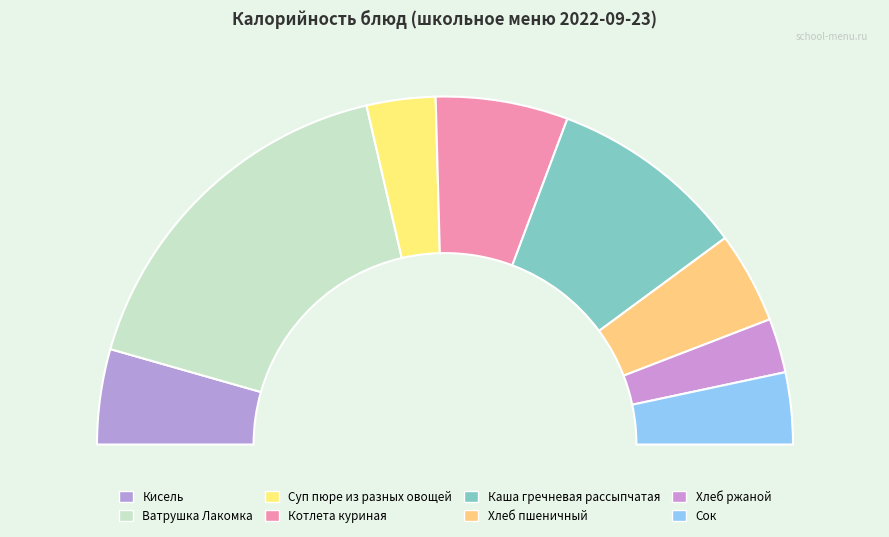

Does Сок represent more than half of the total?

No